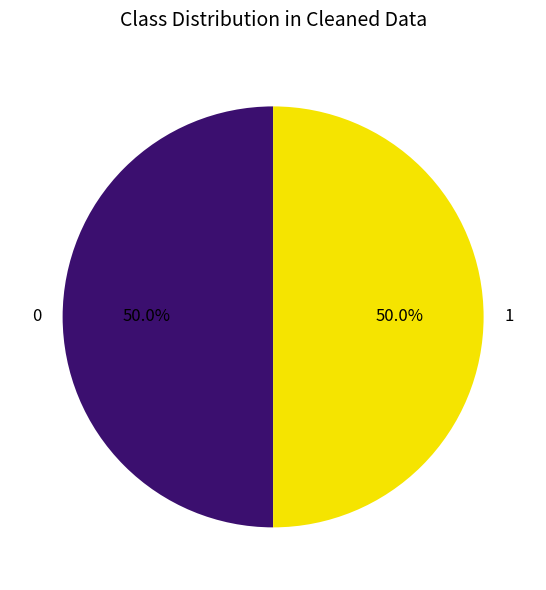

Count the number of slices in the pie.

2